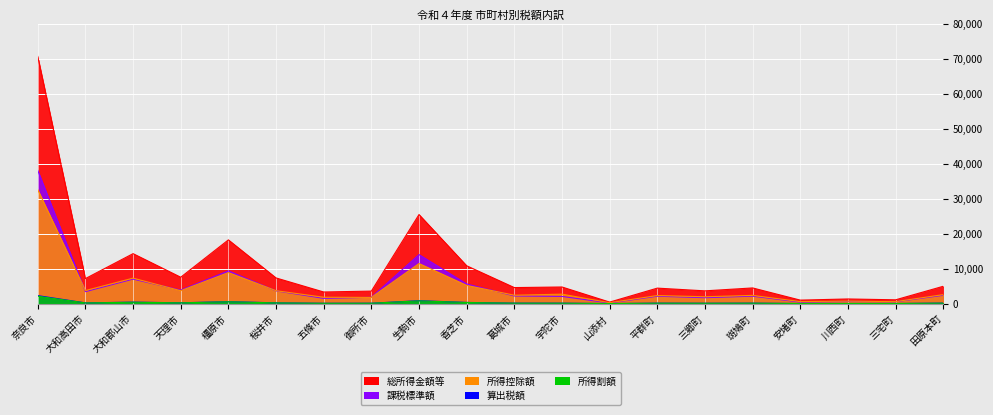

What are all the series names shown in the legend?

総所得金額等, 所得控除額, 課税標準額, 算出税額, 所得割額